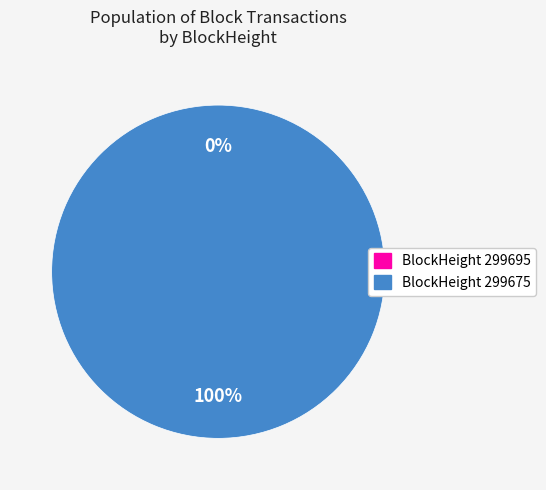

To the nearest percent, what is the average slice percentage?

50%